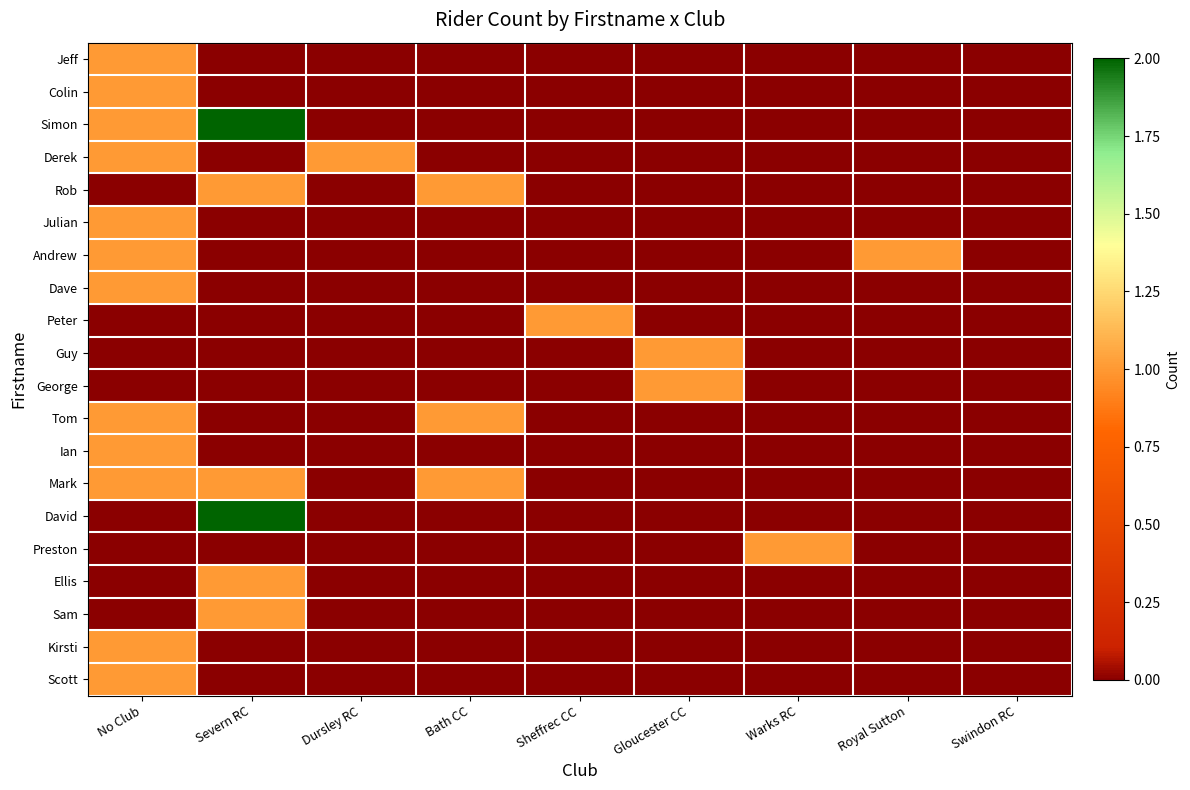

How many values in the Simon series exceed 0?

2